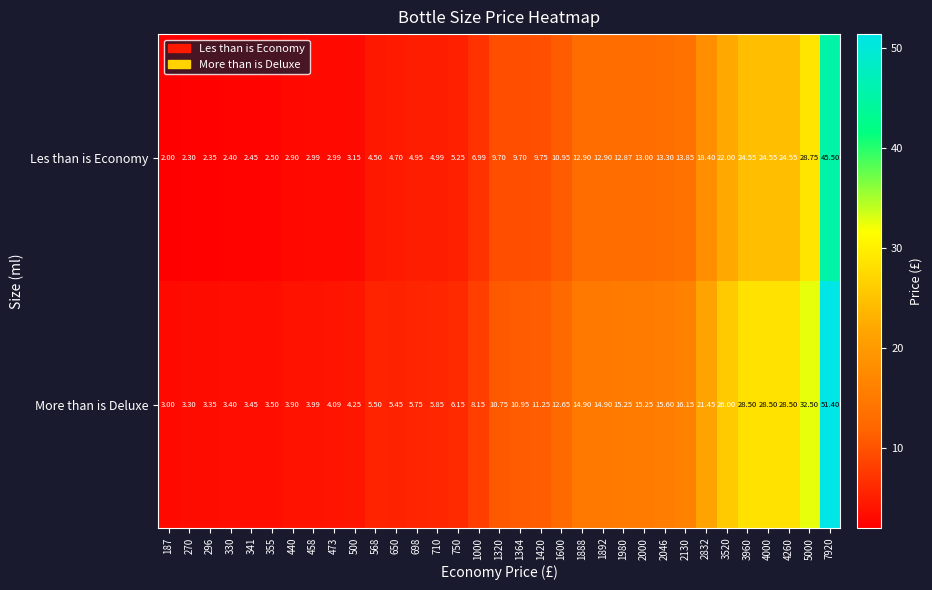

How many distinct data groups are displayed?

2